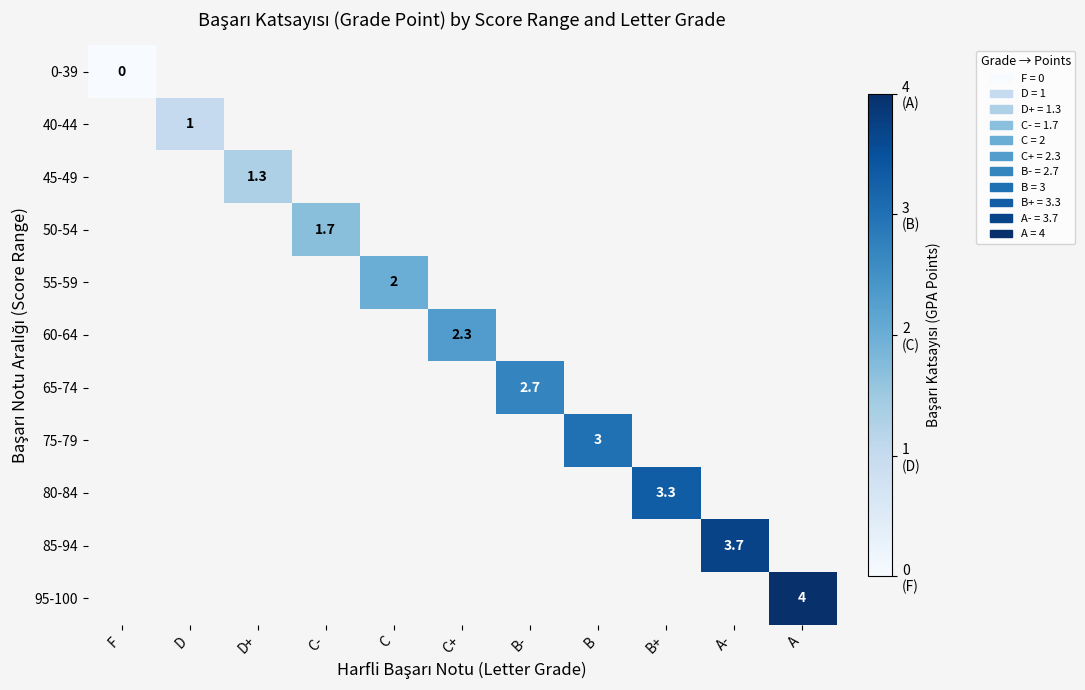

True or false: 55-59 has a value of 2.6 at C.

False